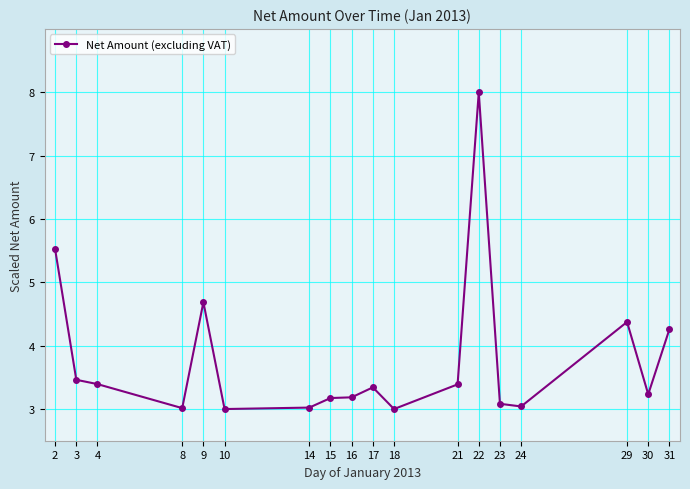

Reading left to right, transcribe all the data shown in this chart.

2=5.5	3=3.5	4=3.4	8=3.0	9=4.7	10=3.0	14=3.0	15=3.2	16=3.2	17=3.3	18=3.0	21=3.4	22=8.0	23=3.1	24=3.0	29=4.4	30=3.2	31=4.3